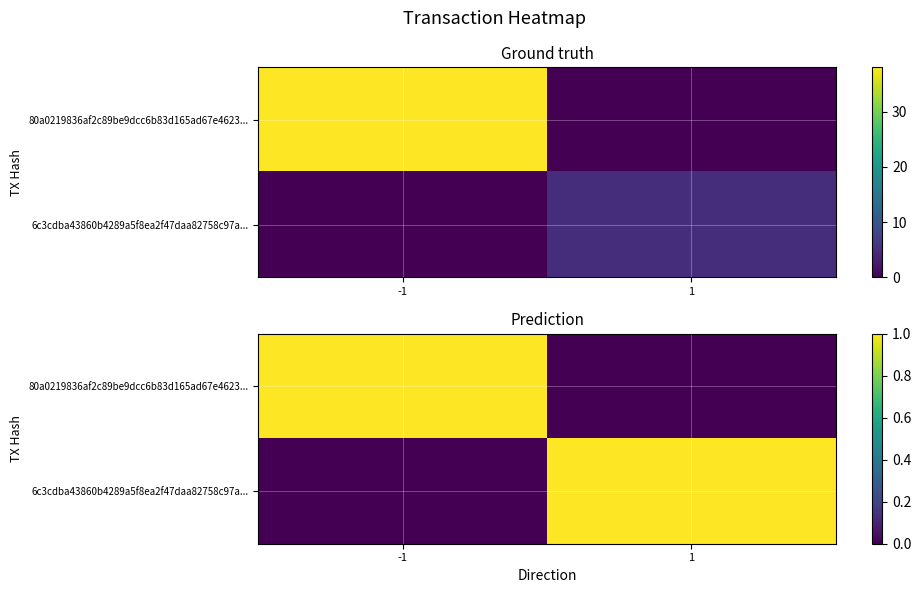

The 80a0219836af2c89be9dcc6b83d165ad67e4623... series shows 1 at -1. True or false?

True